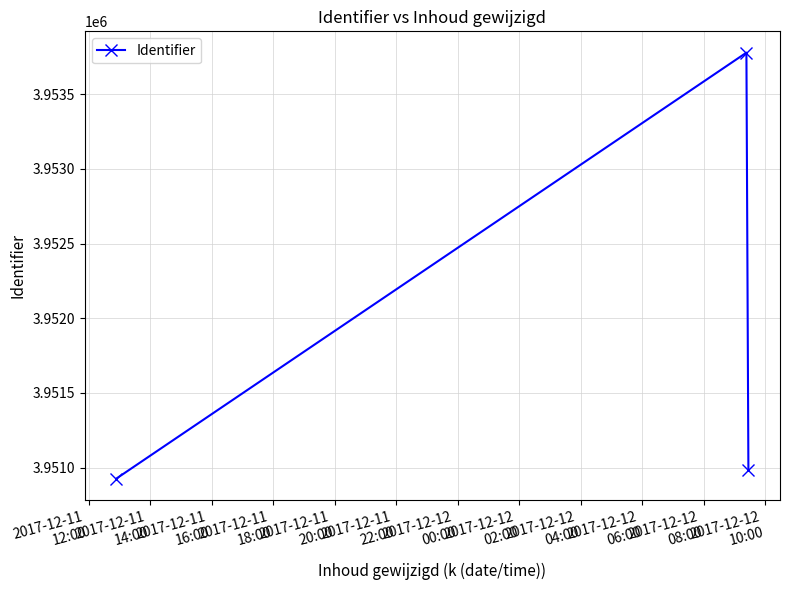

What is the greatest value displayed?

3953779